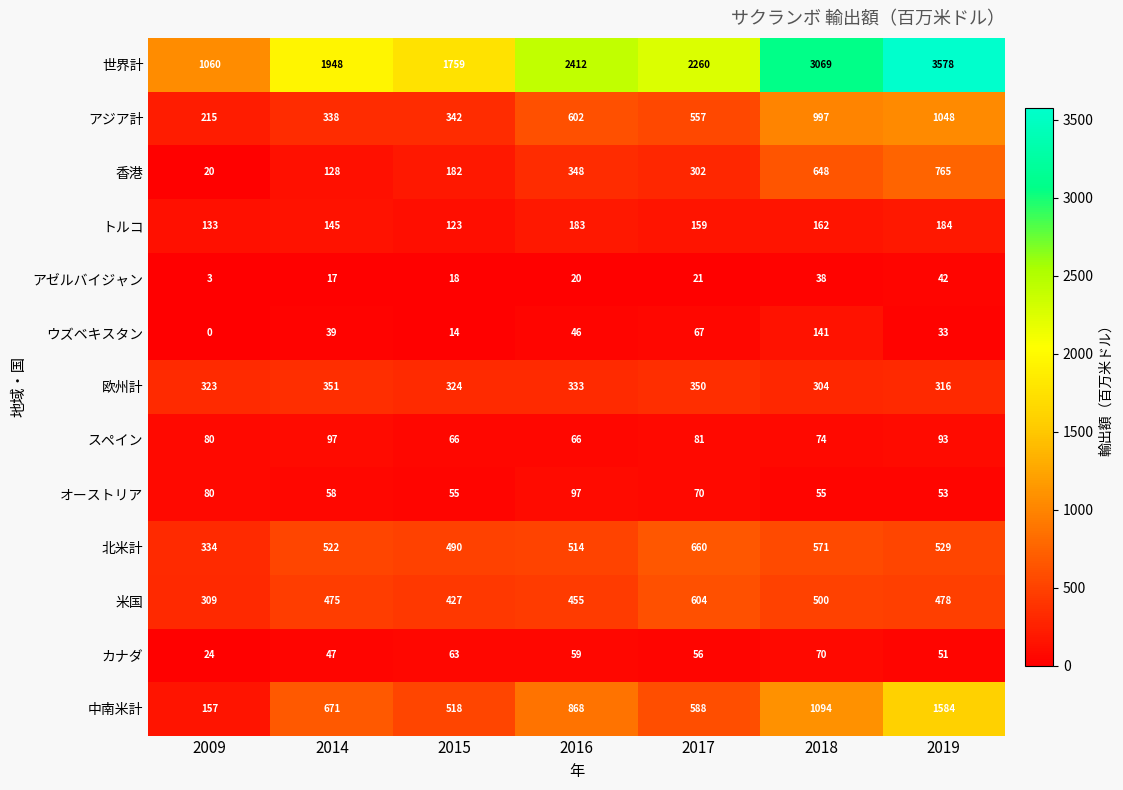

Which series has the widest spread of values?

世界計